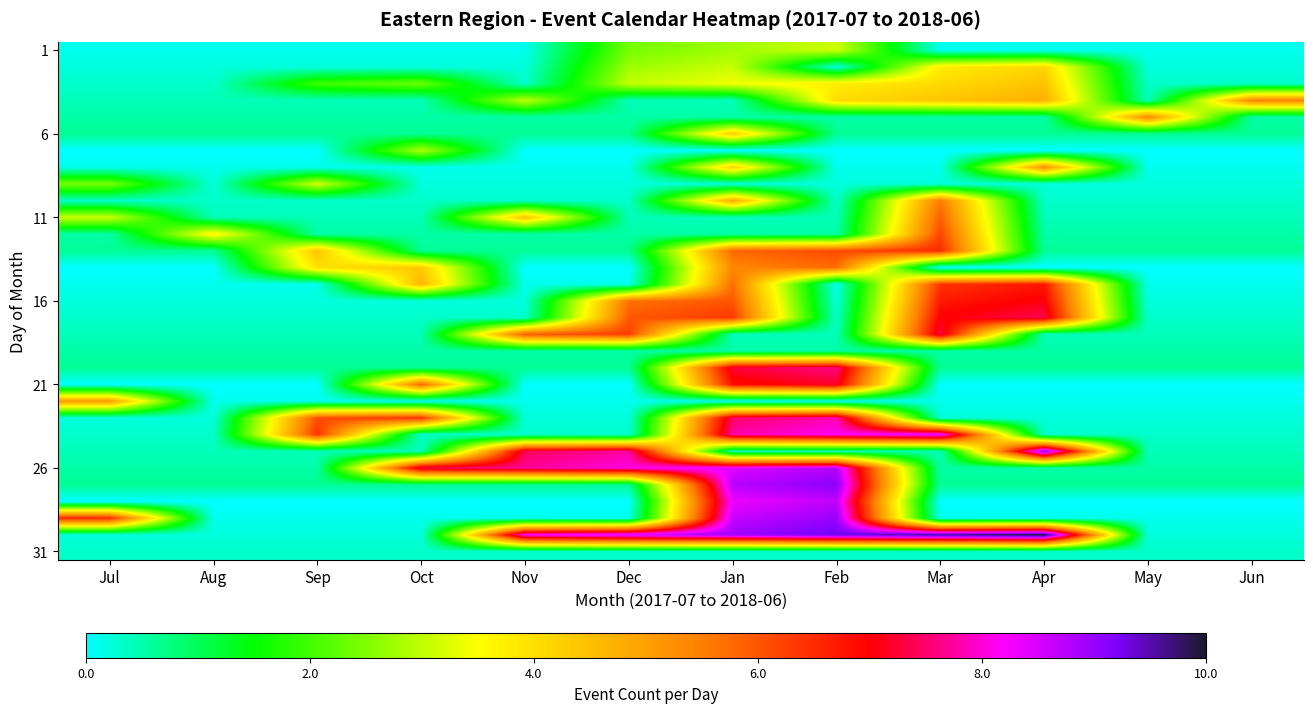

What is the greatest value displayed?

10.0